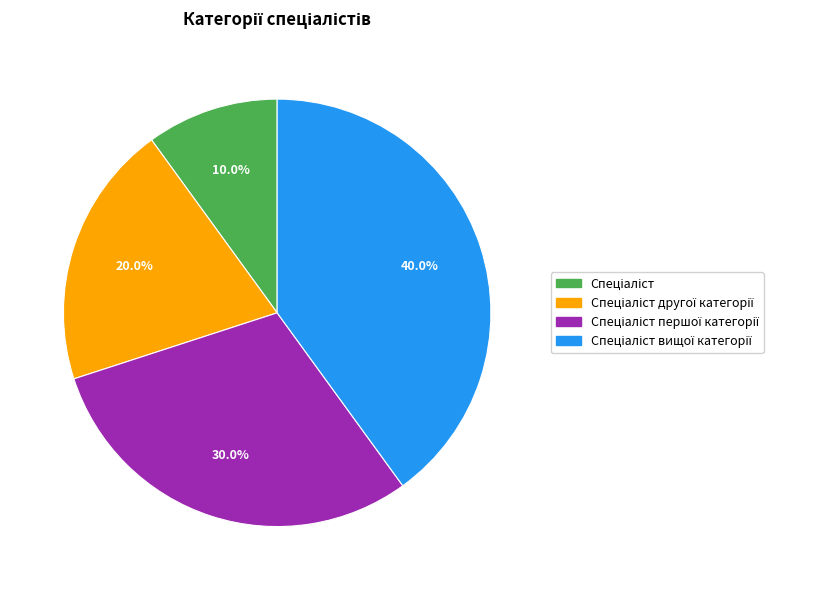

To the nearest percent, what is the difference between the largest and smallest slice percentages?

30%